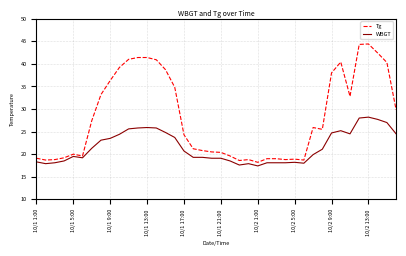

Which series has the widest spread of values?

Tg